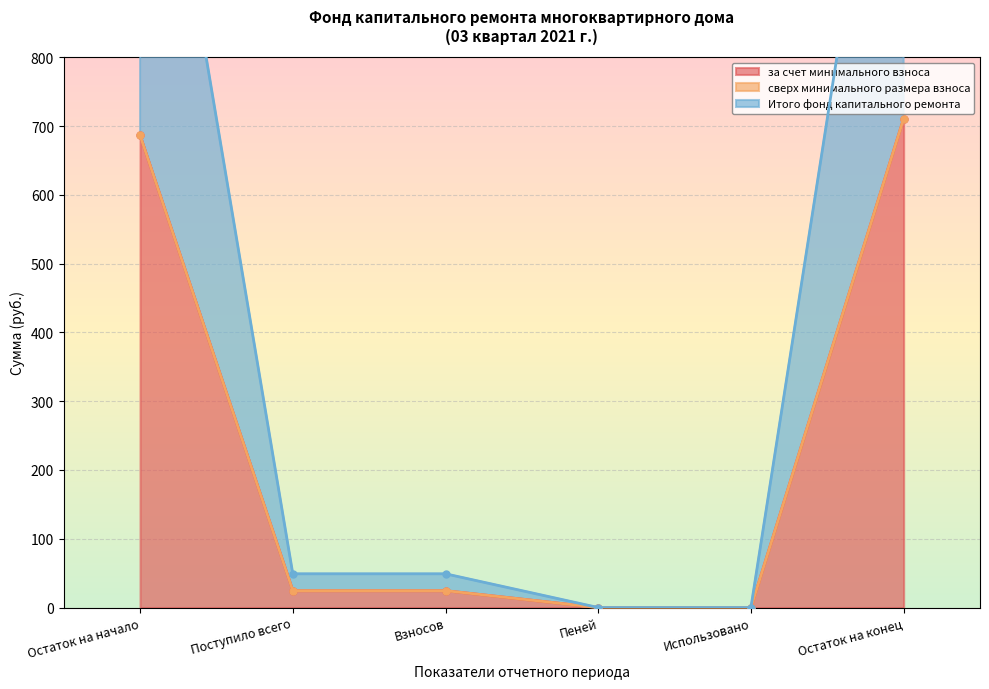

How many values in Итого фонд капитального ремонта are above zero?

4